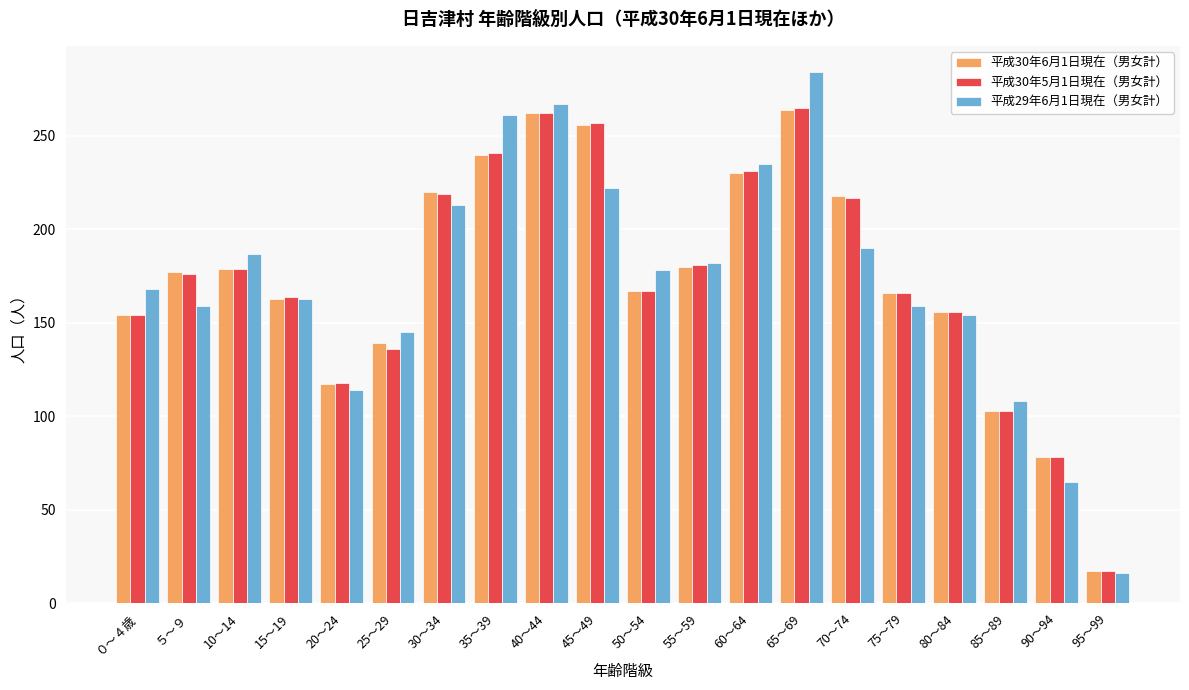

At how many categories does at least one series exceed 227?

5